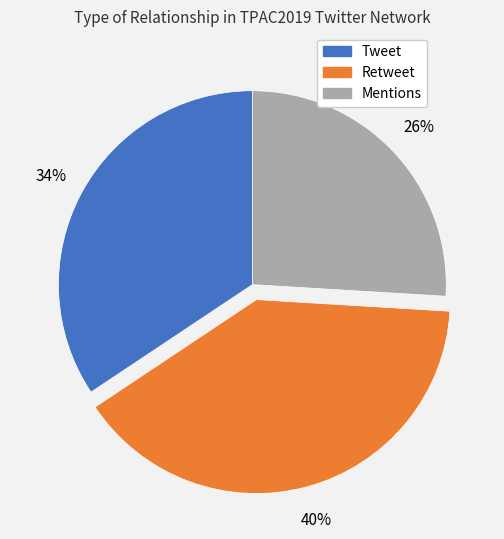

How many segments does this pie chart have?

3